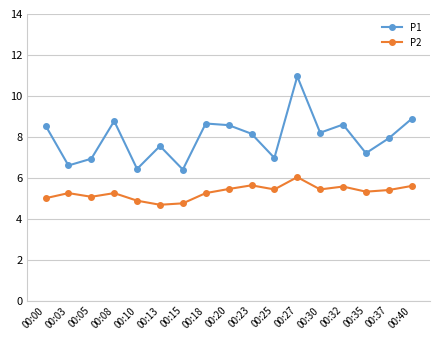

Which series changed the most between 00:23 and 00:25?

P1